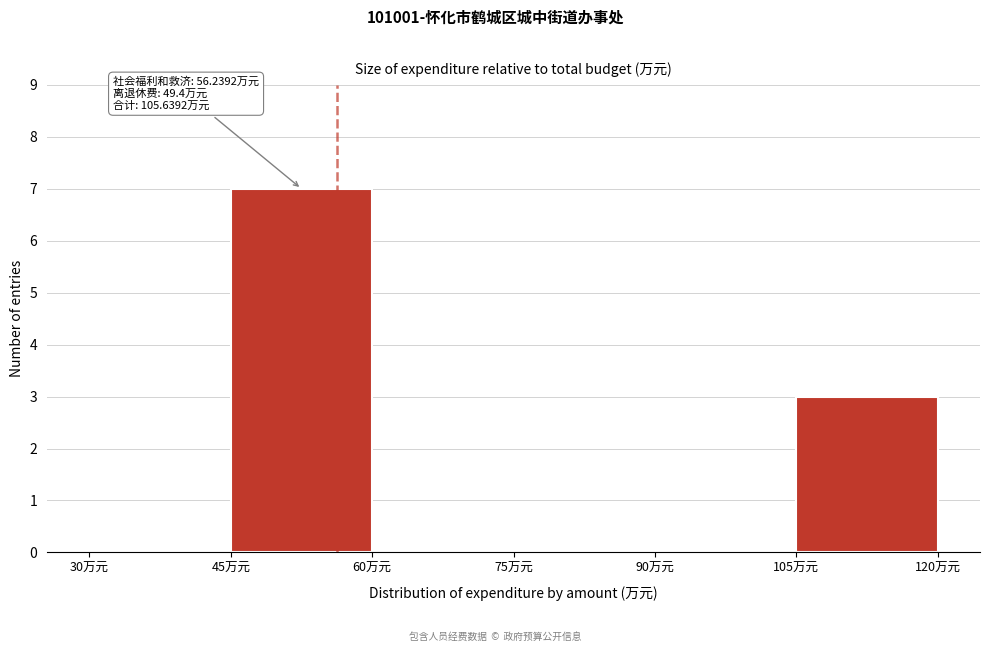

Which range on the x-axis has the tallest bar?

45 to 60